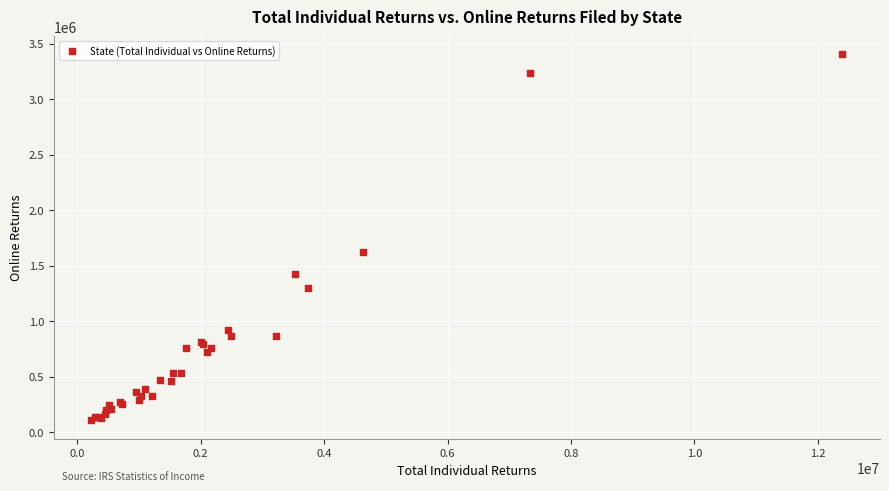

What Y value in the scatter plot is closest to 1753293?

1624635